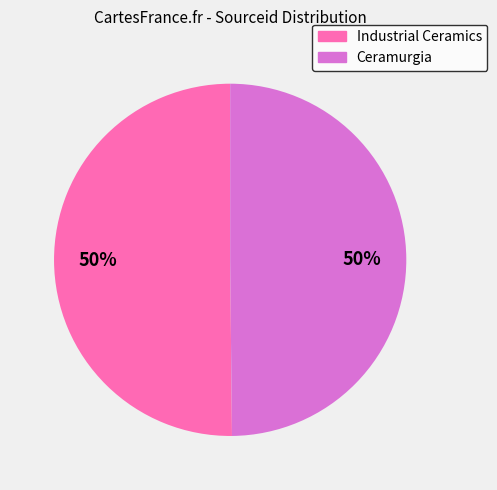

To the nearest percent, what is the average slice percentage?

50%